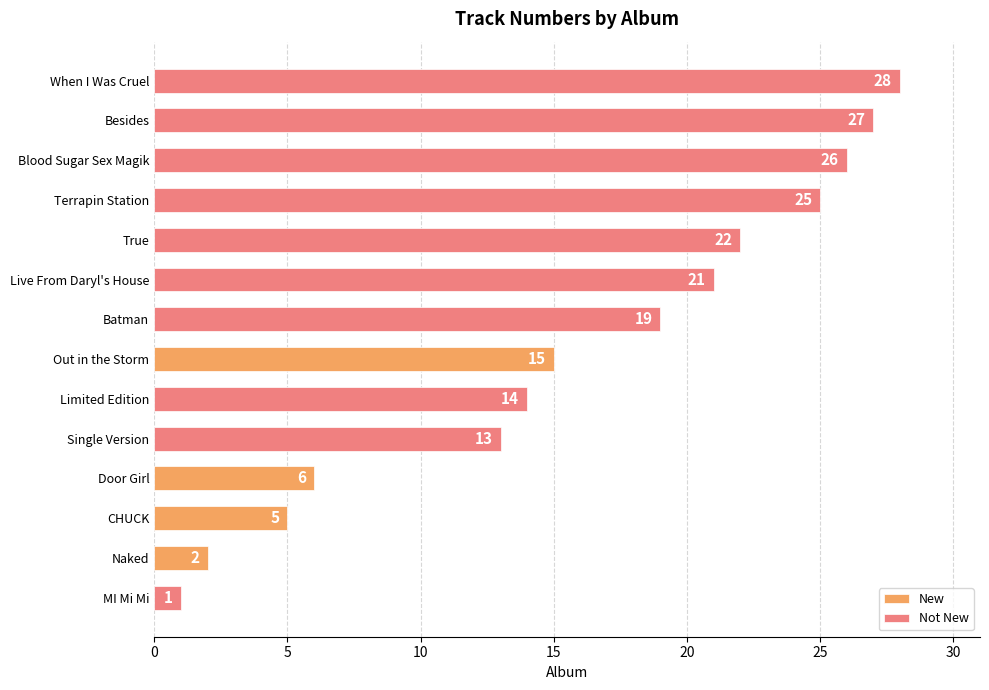

Between Limited Edition and Live From Daryl's House, which is larger?

Live From Daryl's House